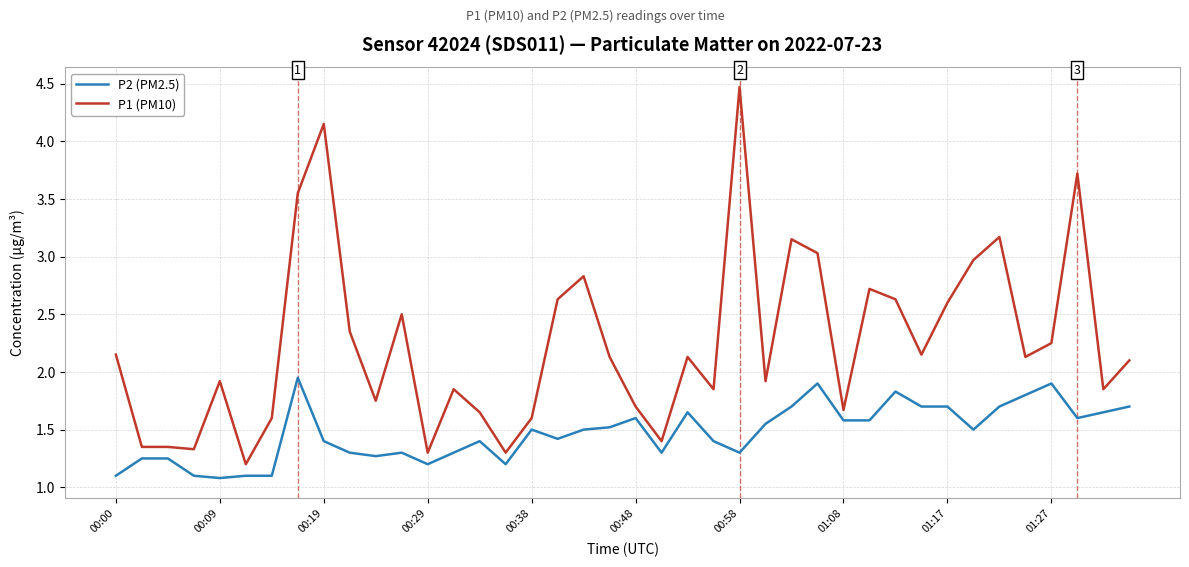

What is the difference between the maximum and minimum values in the P2 (PM2.5) series?

0.9